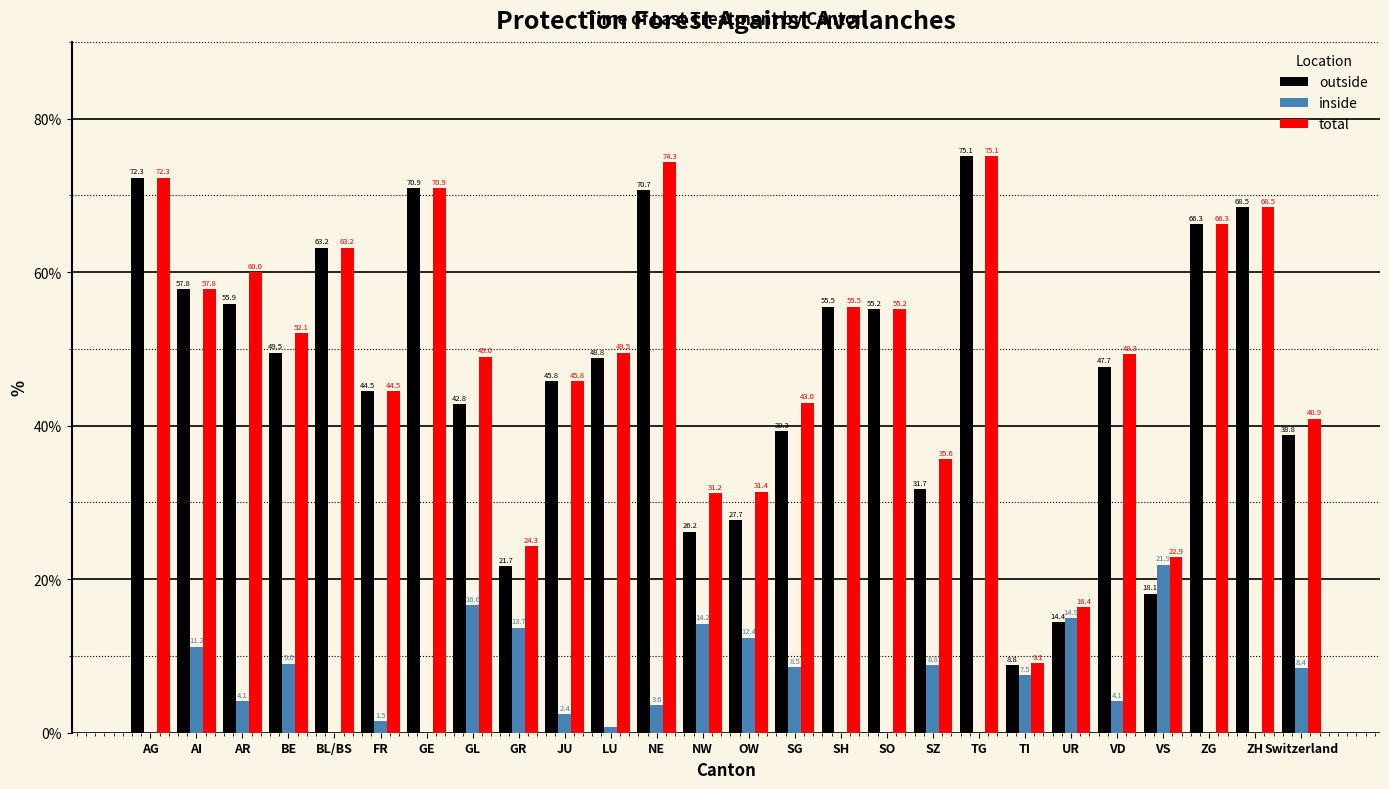

Reading left to right, extract all data points from this chart.

outside: AG=72.3	AI=57.8	AR=55.9	BE=49.5	BL/BS=63.2	FR=44.5	GE=70.9	GL=42.8	GR=21.7	JU=45.8	LU=48.8	NE=70.7	NW=26.2	OW=27.7	SG=39.3	SH=55.5	SO=55.2	SZ=31.7	TG=75.1	TI=8.8	UR=14.4	VD=47.7	VS=18.1	ZG=66.3	ZH=68.5	Switzerland=38.8
inside: AG=0.0	AI=11.2	AR=4.1	BE=9.0	BL/BS=0.0	FR=1.5	GE=0.0	GL=16.6	GR=13.7	JU=2.4	LU=0.8	NE=3.6	NW=14.2	OW=12.4	SG=8.5	SH=0.0	SO=0.0	SZ=8.8	TG=0.0	TI=7.5	UR=14.9	VD=4.1	VS=21.9	ZG=0.0	ZH=0.0	Switzerland=8.4
total: AG=72.3	AI=57.8	AR=60.0	BE=52.1	BL/BS=63.2	FR=44.5	GE=70.9	GL=49.0	GR=24.3	JU=45.8	LU=49.5	NE=74.3	NW=31.2	OW=31.4	SG=43.0	SH=55.5	SO=55.2	SZ=35.6	TG=75.1	TI=9.1	UR=16.4	VD=49.3	VS=22.9	ZG=66.3	ZH=68.5	Switzerland=40.9